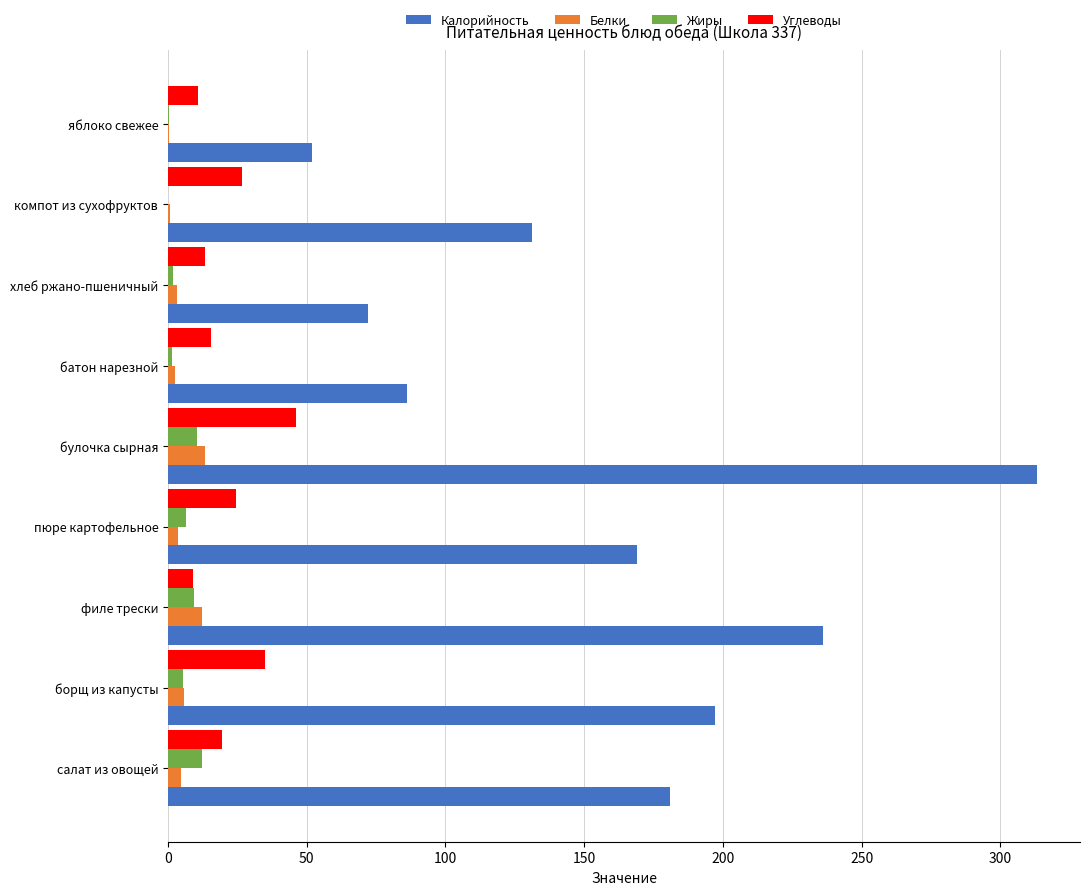

Between пюре картофельное and булочка сырная, which series saw the biggest shift?

Калорийность